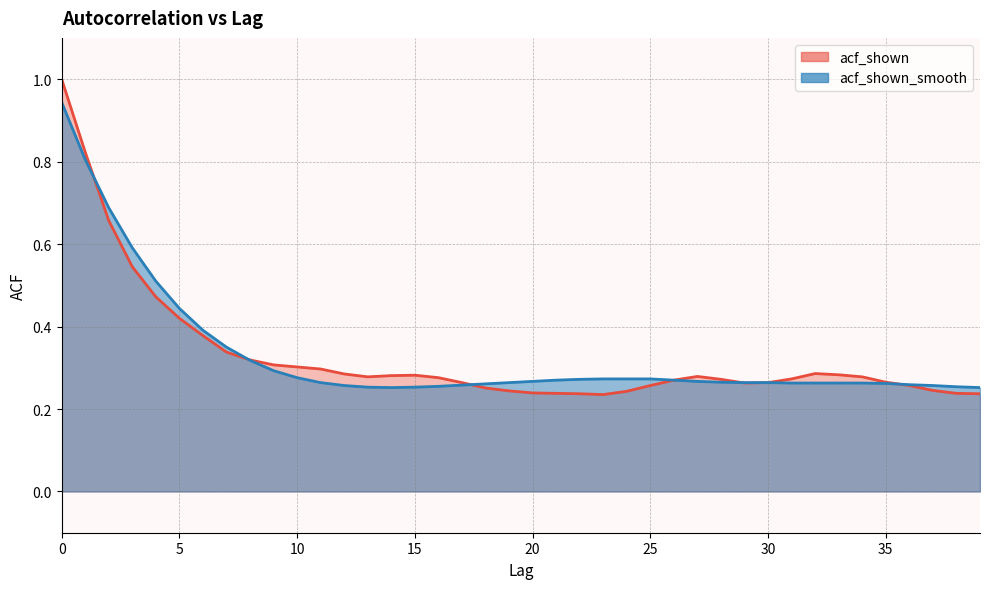

Which category has the lowest value across all series?

23